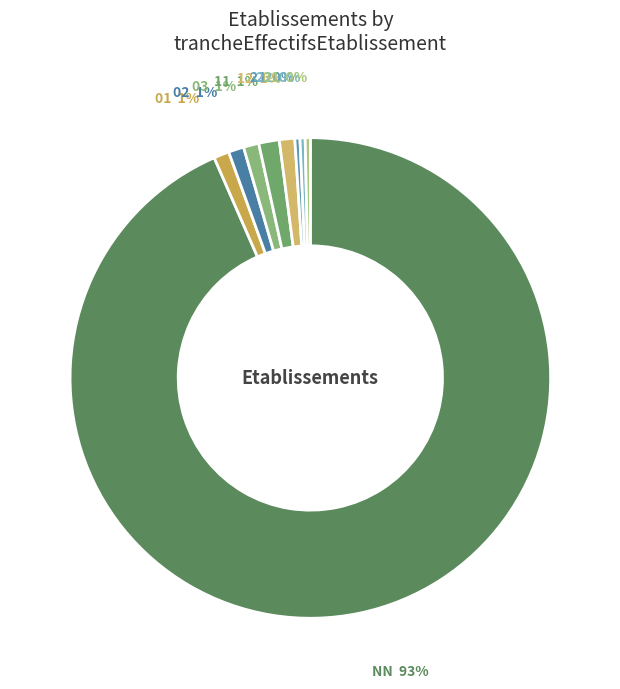

Is 01 the majority of the pie?

No